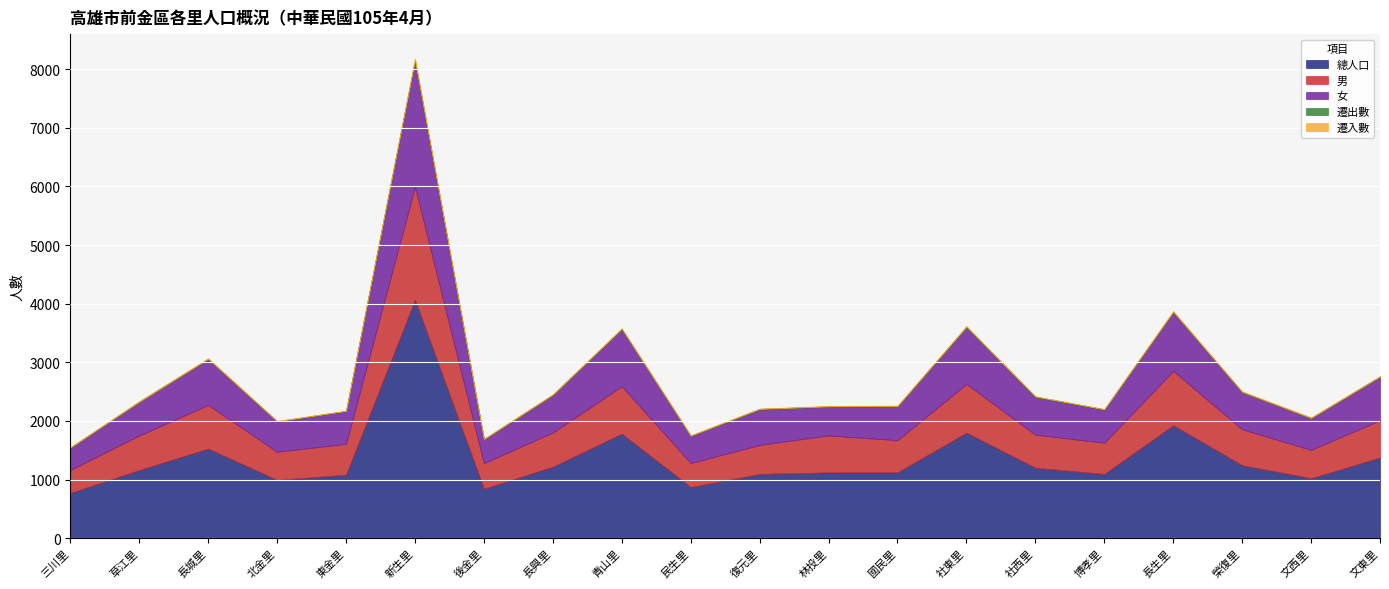

How many lines are shown in the chart?

5